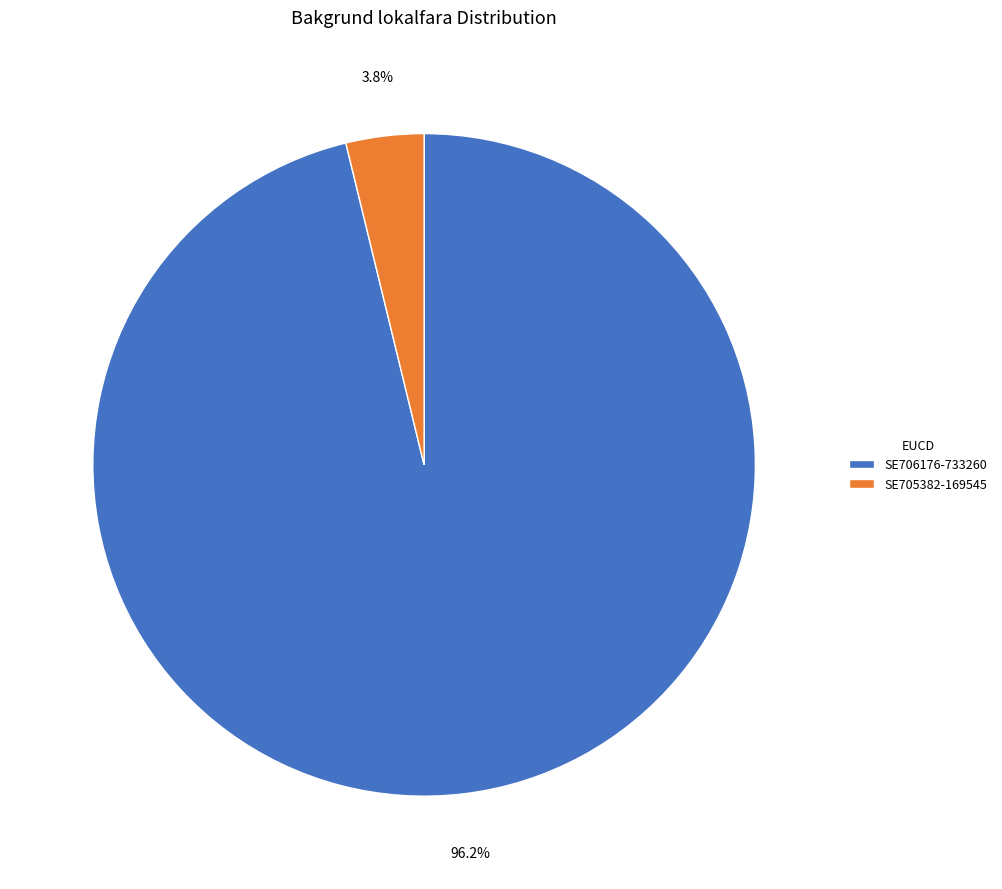

Combined, do SE706176-733260 and SE705382-169545 account for over 50%?

Yes